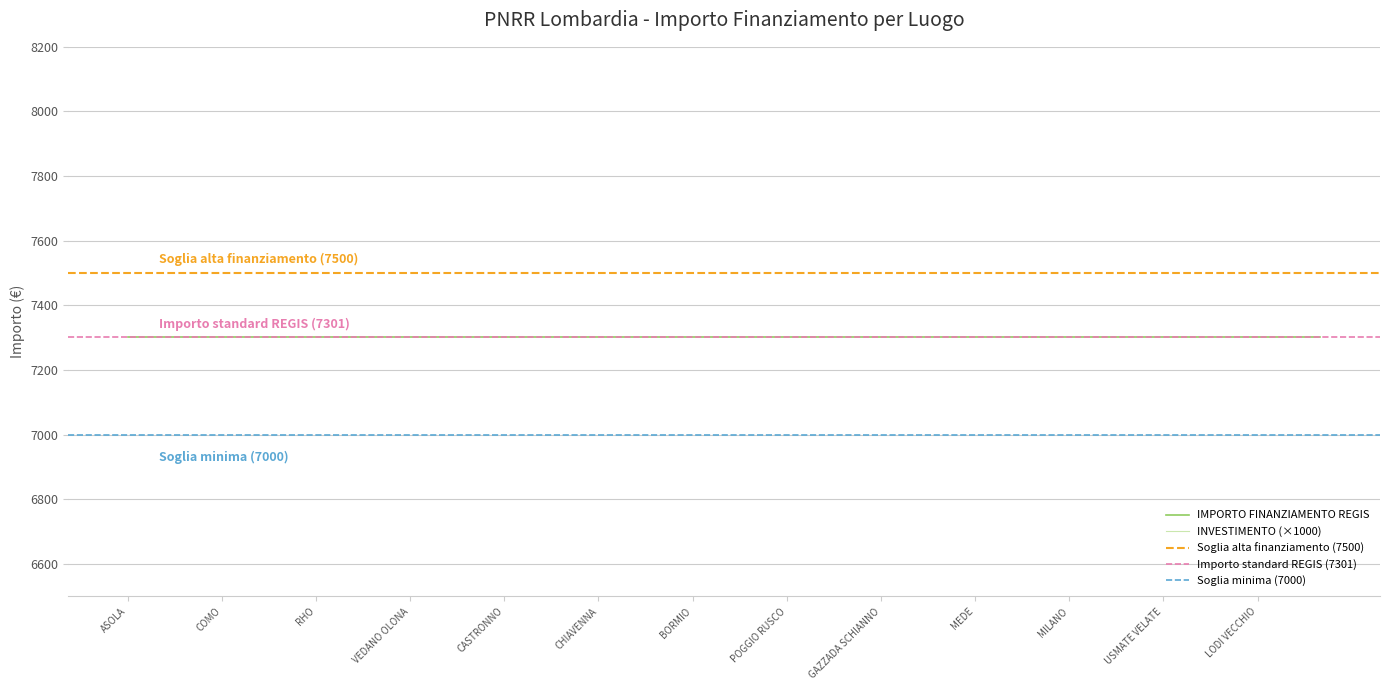

True or false: IMPORTO FINANZIAMENTO REGIS and INVESTIMENTO cross at least once.

False